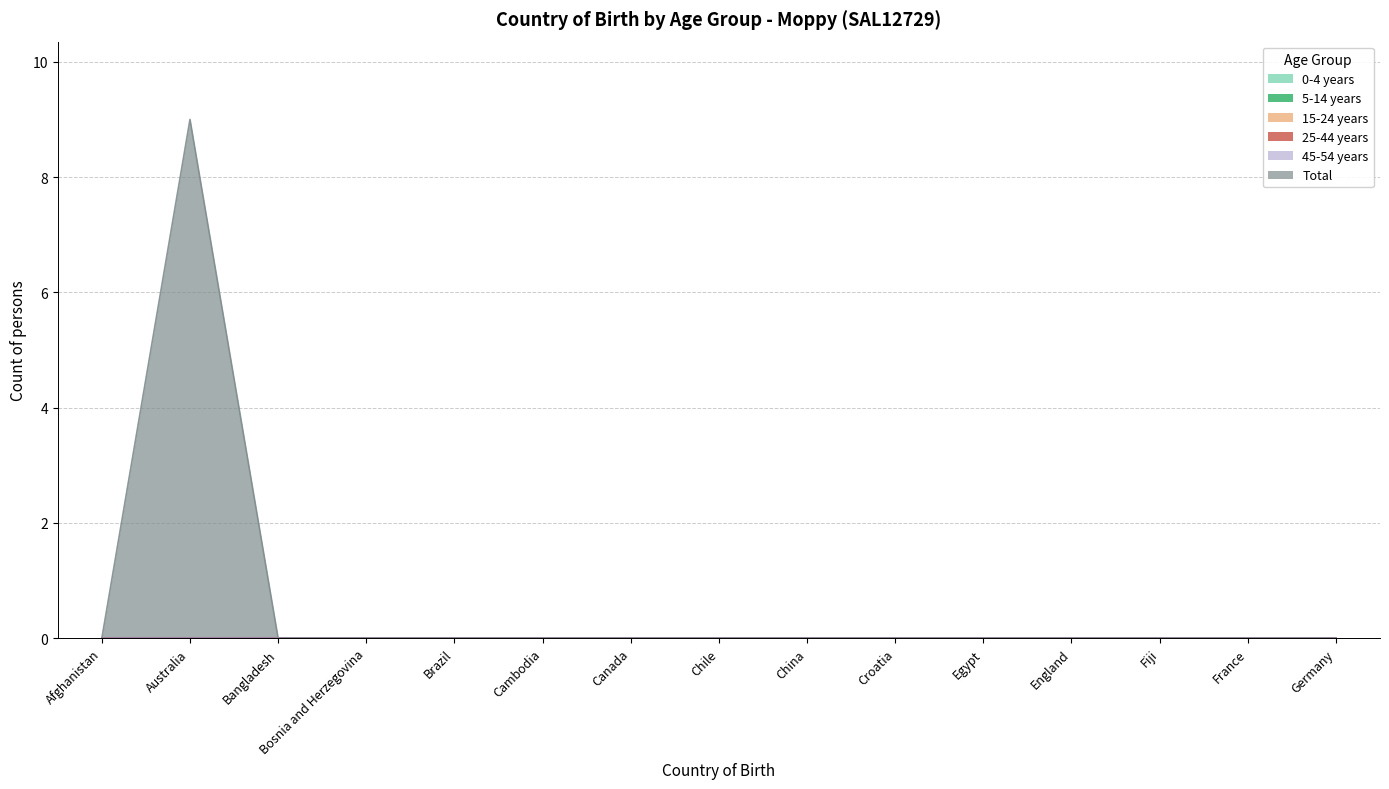

List the labels in order of 25-44 years value, largest first.

Afghanistan, Australia, Bangladesh, Bosnia and Herzegovina, Brazil, Cambodia, Canada, Chile, China, Croatia, Egypt, England, Fiji, France, Germany